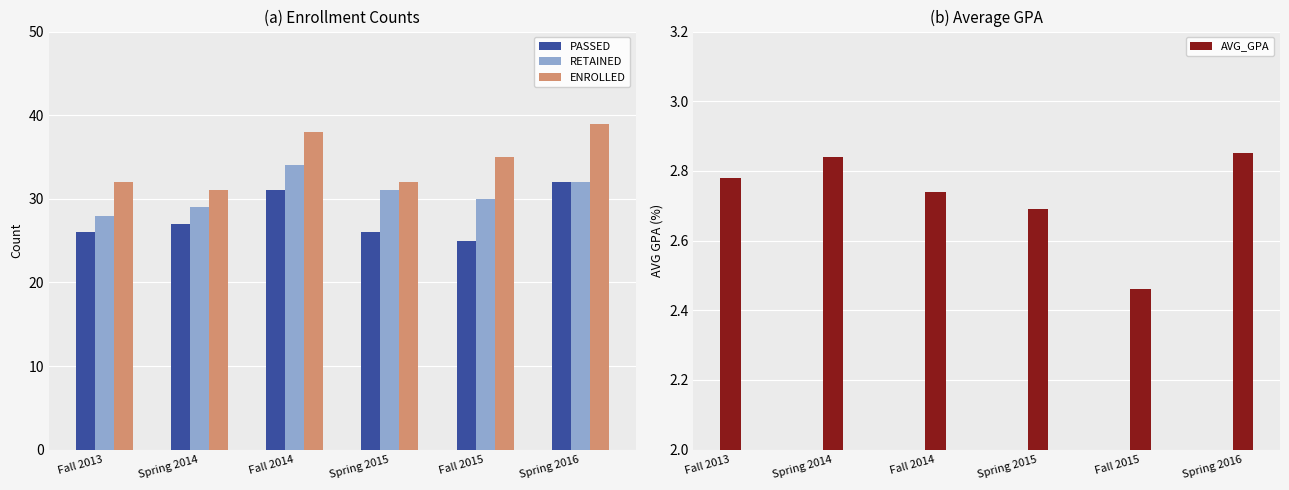

At which category is the sum across all series the highest?

Spring 2016